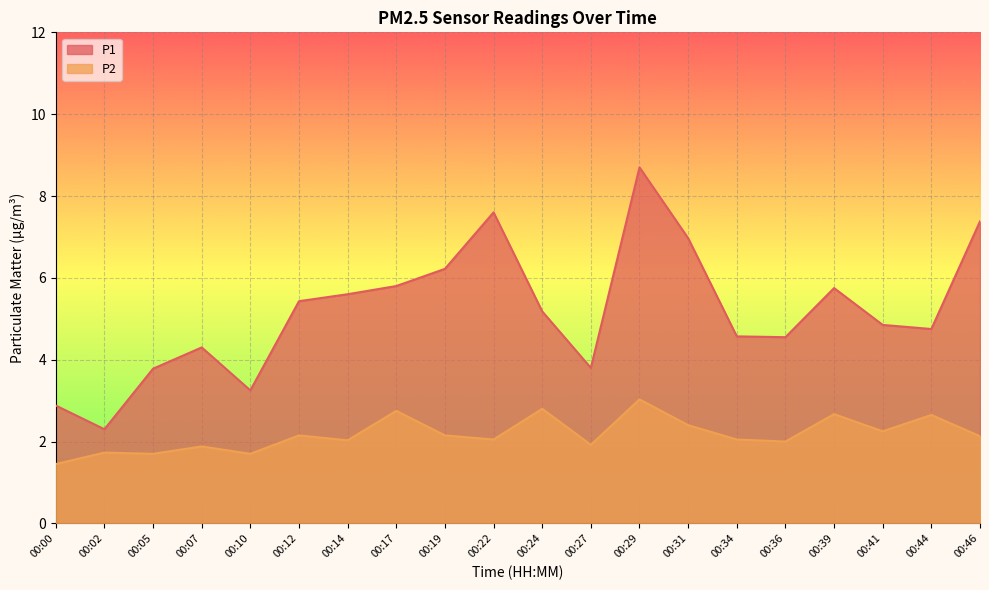

What is the sum of the P1 values at 00:24 and 00:07?

9.5